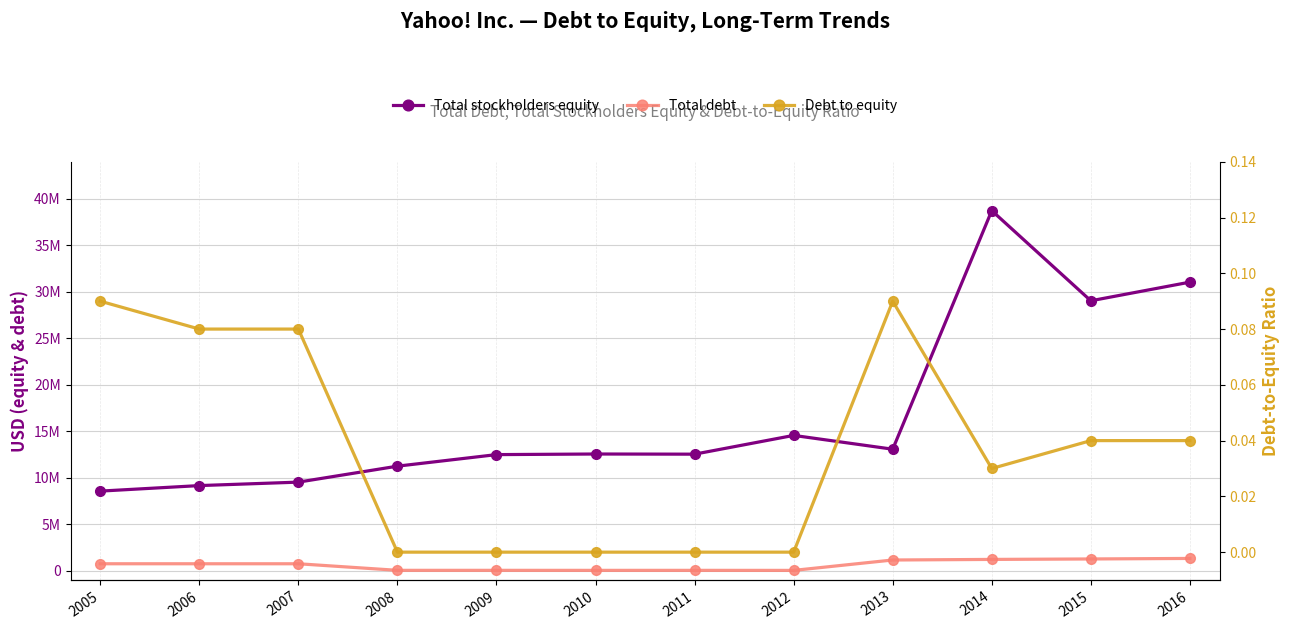

What is the approximate value of Total stockholders equity at 2010?

12558129.0